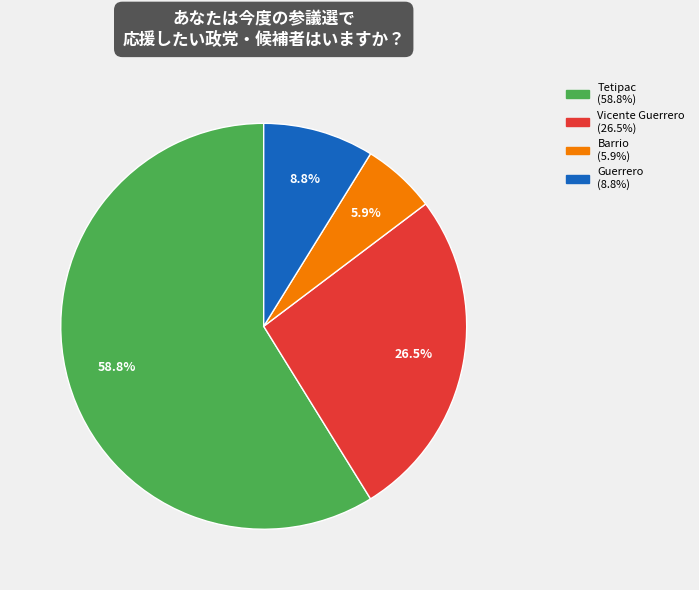

How many segments does this pie chart have?

4